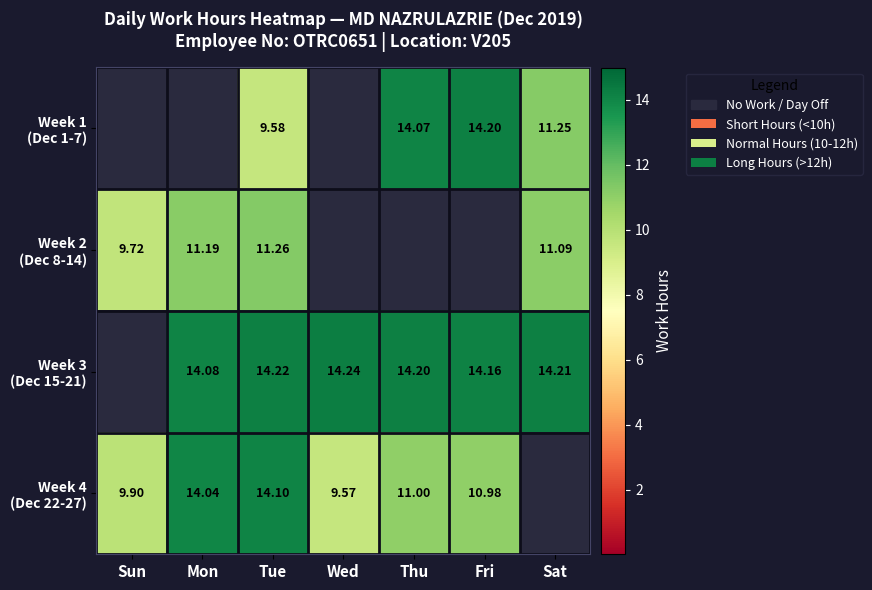

The Week 1 (Dec 1-7) series shows 9.6 at Tue. True or false?

True